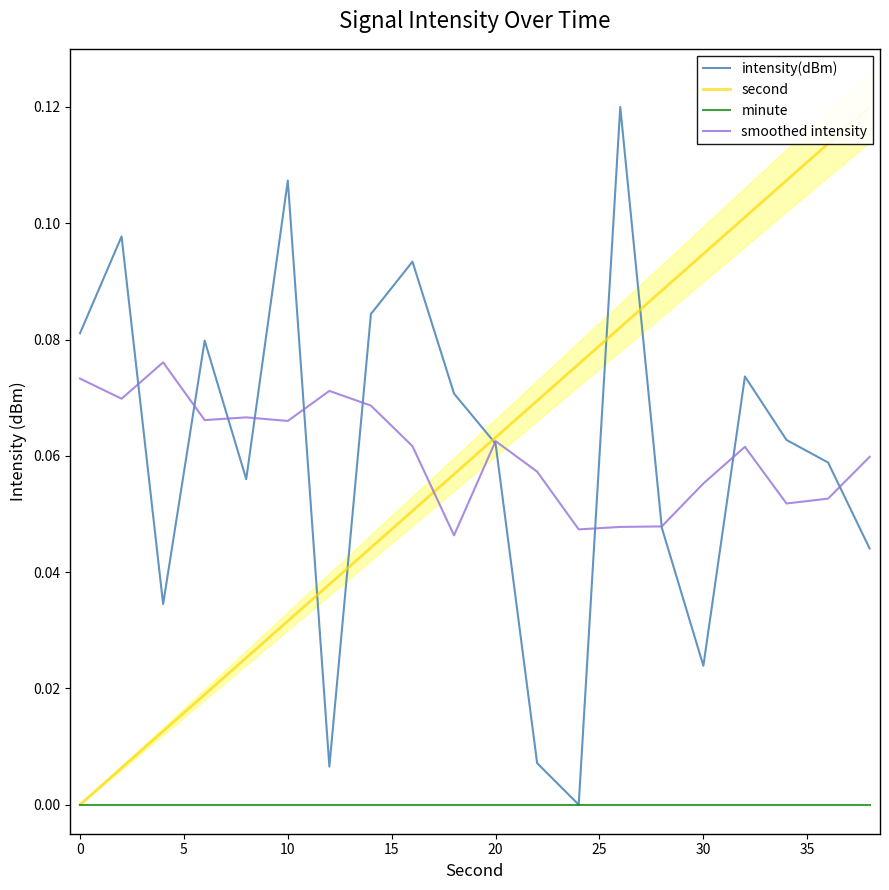

At how many categories does at least one series exceed 0?

20